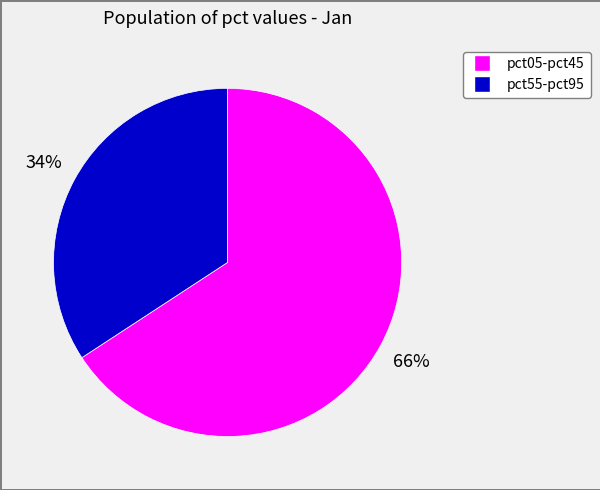

To the nearest percent, what is the average slice percentage?

50%